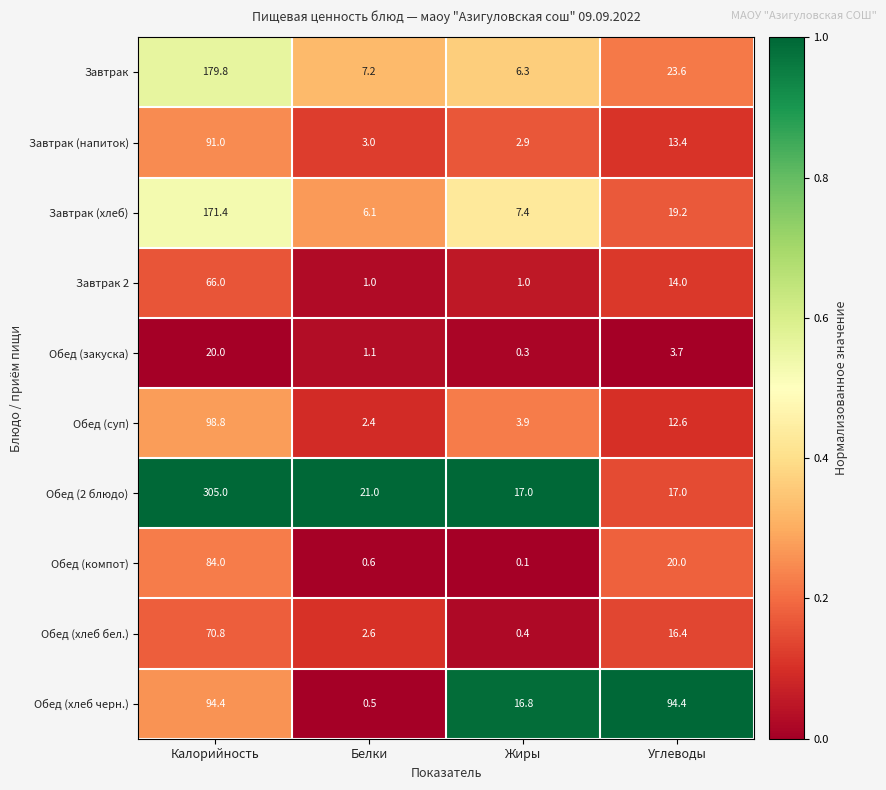

What is the spread (max minus min) of values at Жиры?

16.9